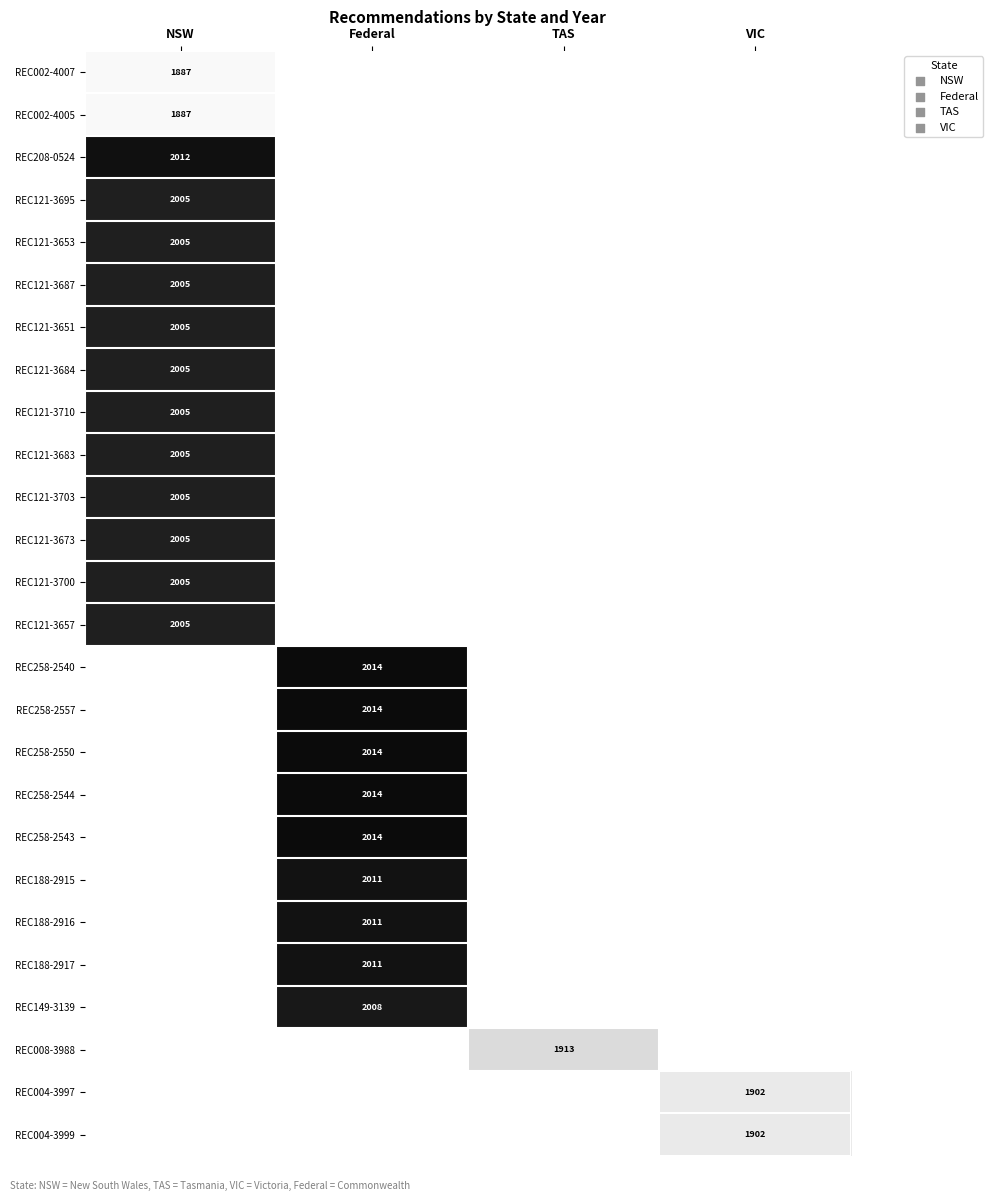

Is it true that REC002-4005 equals 1887 at NSW?

True